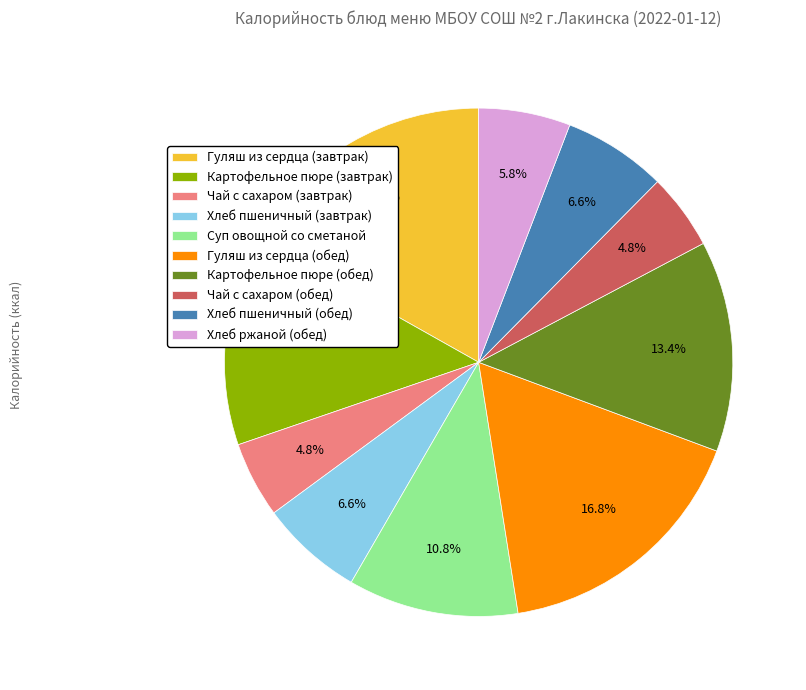

Does any single category account for the majority?

No